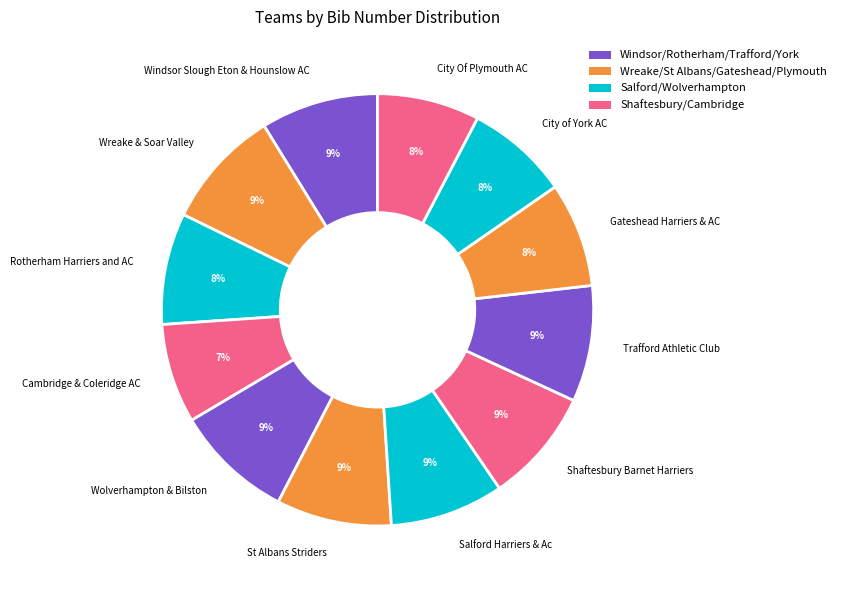

Is it true that Windsor Slough Eton & Hounslow AC is 9% of the pie?

True